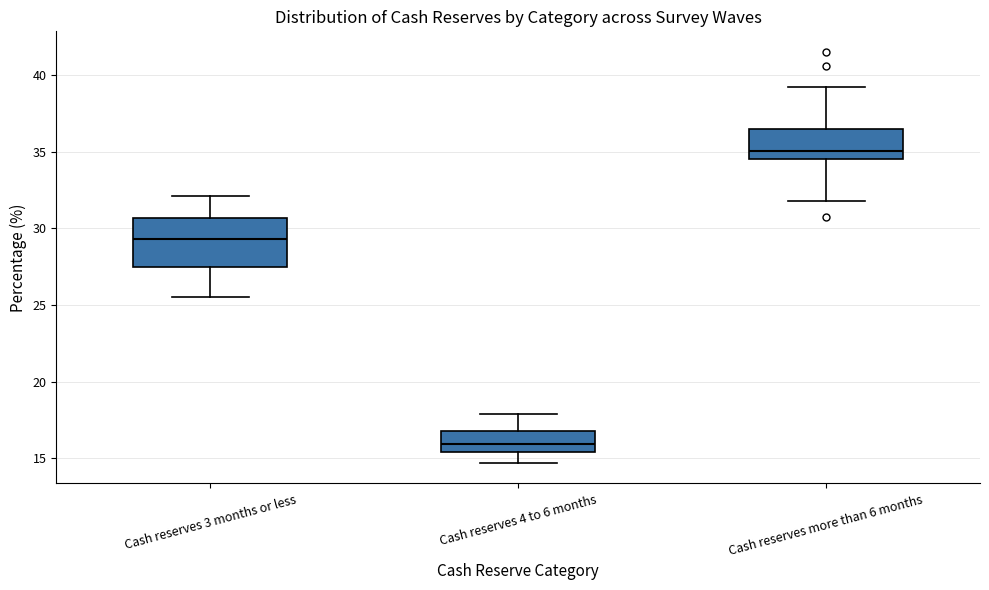

Reading left to right, read every box against the y-axis: the position of its median line, the range the box covers, and the ends of its whiskers. The values are not printed on the chart, so give them approximately, as read against the axis.

Cash reserves 3 months or less: median 29.5, box 27.5 to 30.5, whiskers 25.5 to 32.0
Cash reserves 4 to 6 months: median 16.0, box 15.5 to 17.0, whiskers 14.5 to 18.0
Cash reserves more than 6 months: median 35.0, box 34.5 to 36.5, whiskers 32.0 to 39.0